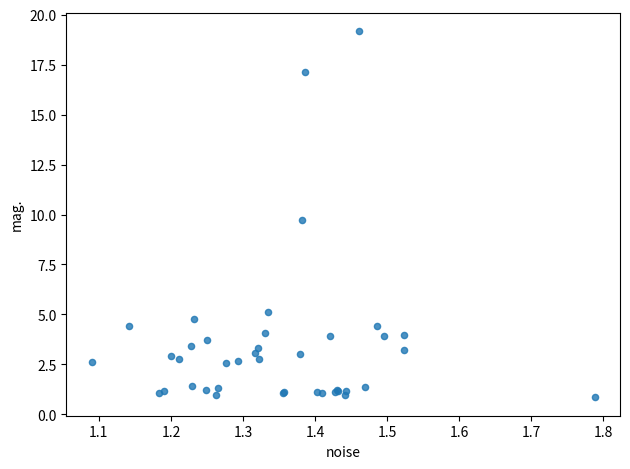

What Y value in the scatter plot is closest to 10?

9.7